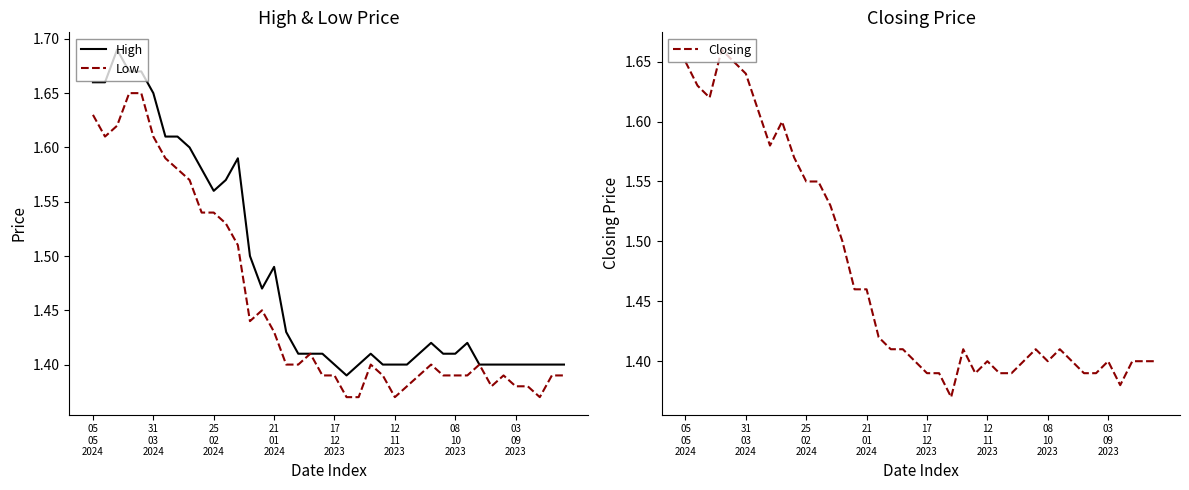

What is the sum of all Closing values?

58.8